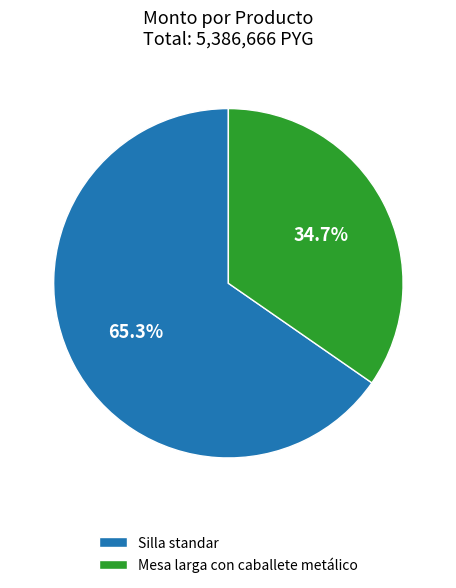

Rank the categories by value from lowest to highest.

Mesa larga con caballete metálico, Silla standar